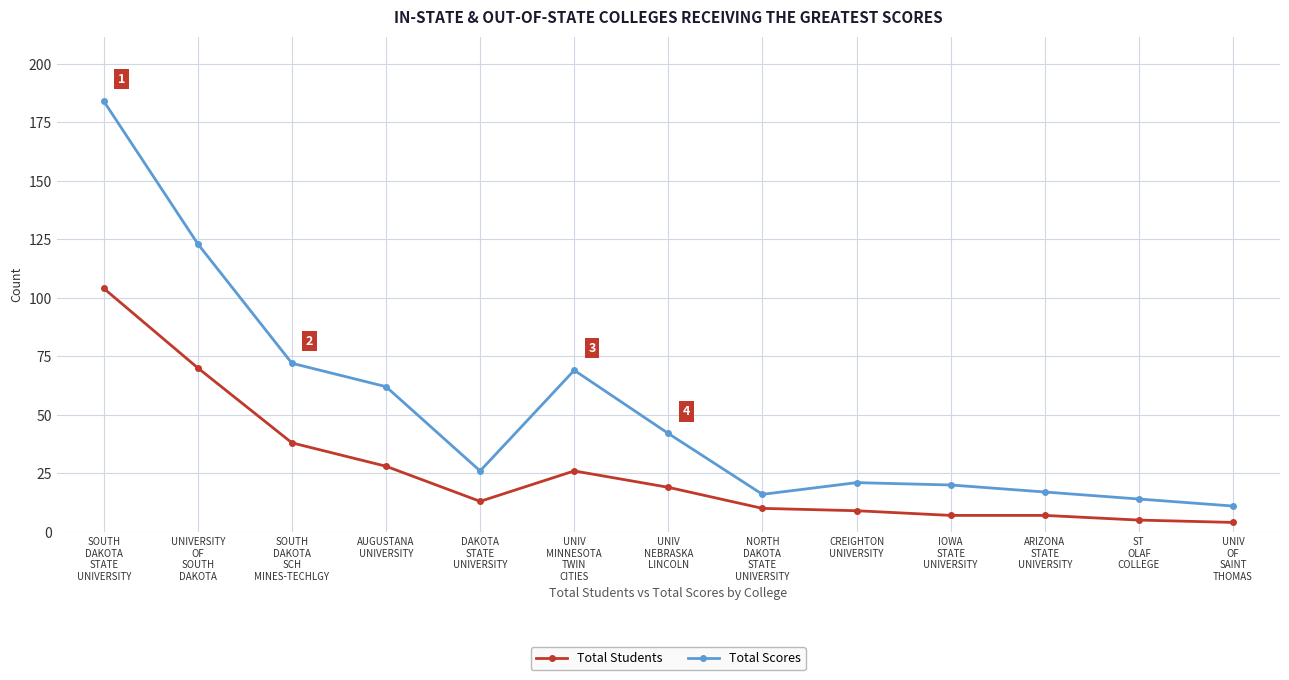

The value of Total Scores at NORTH
DAKOTA
STATE
UNIVERSITY is 16. True or false?

True